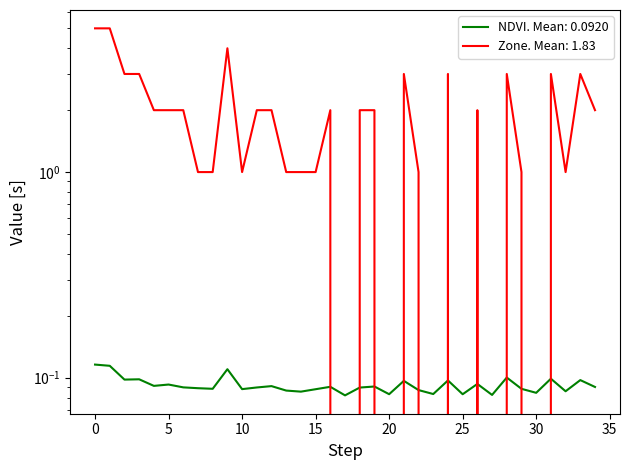

True or false: Zone and NDVI cross at least once.

True